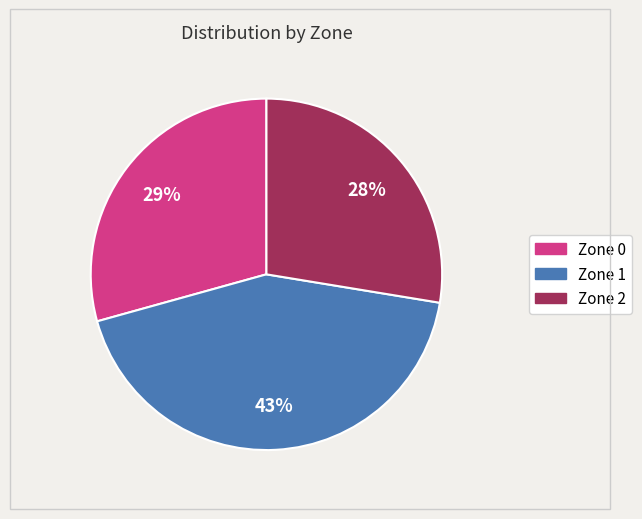

Rank the categories by value from lowest to highest.

Zone 2, Zone 0, Zone 1